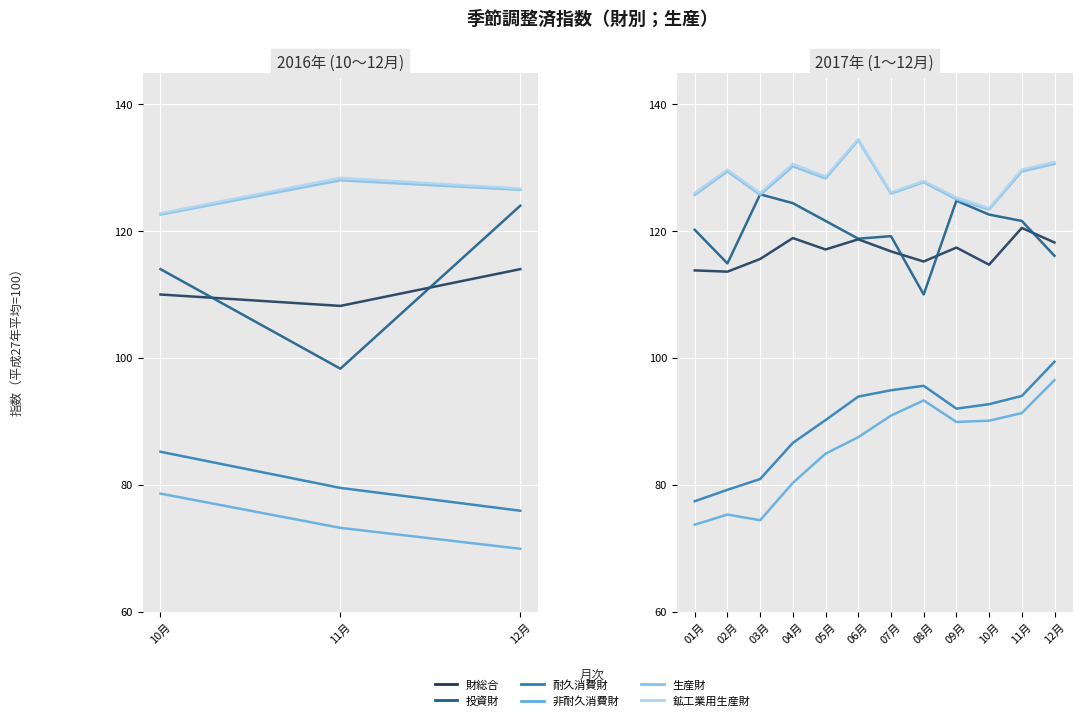

What position from the right is 06月?

7